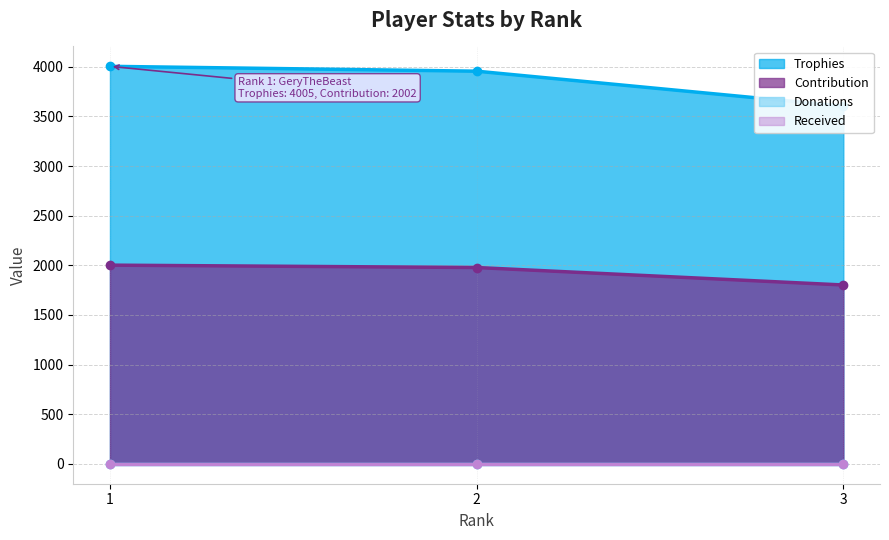

Which has a higher value, 1 or 2?

1